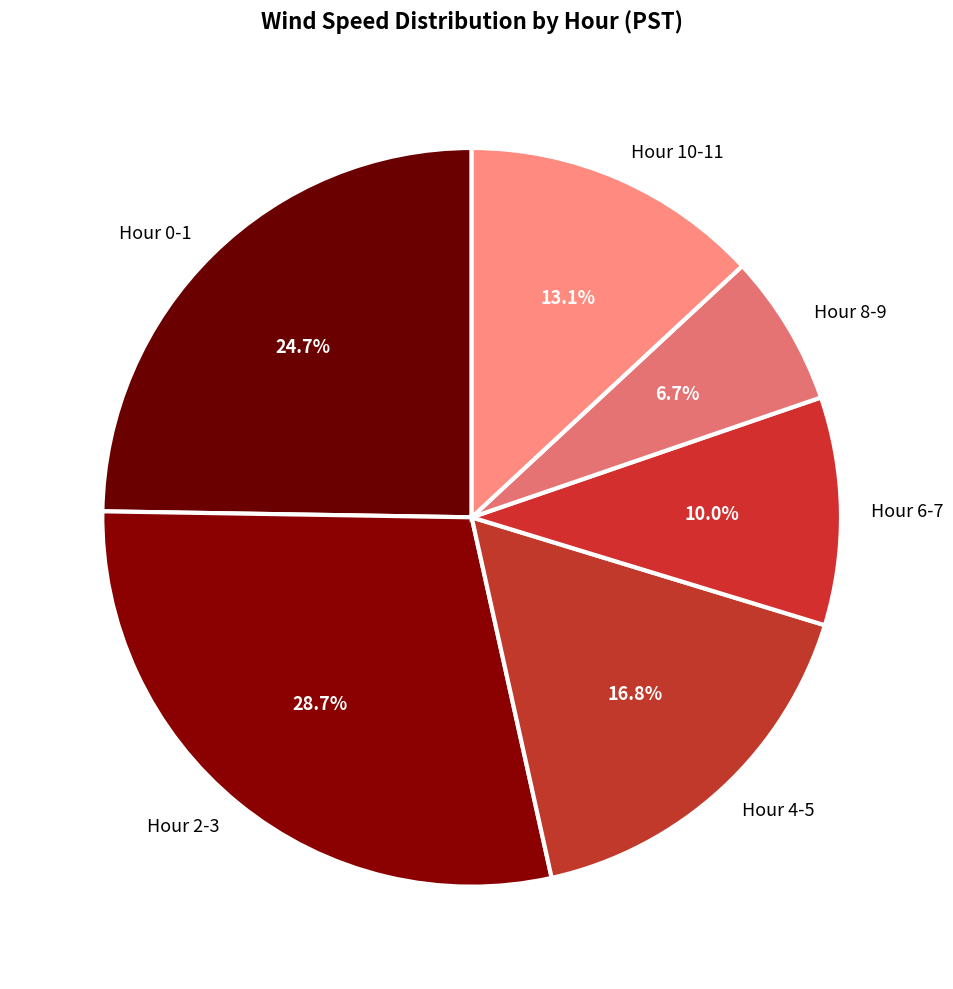

Is there a majority slice in this chart?

No